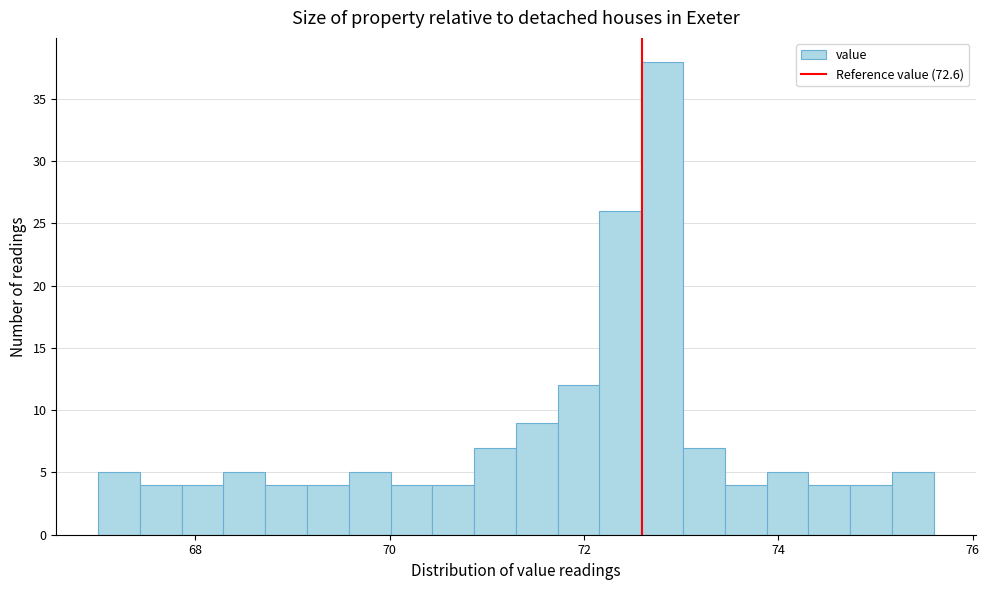

Read against the x-axis, roughly where is the centre of the tallest bar?

72.8